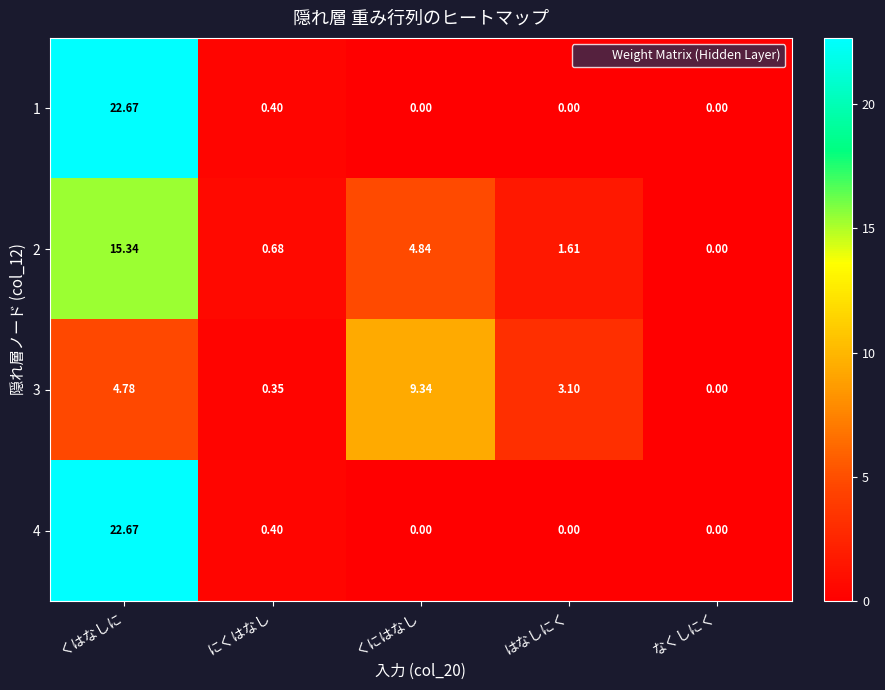

At which label does 3 first exceed 3?

くはなしに